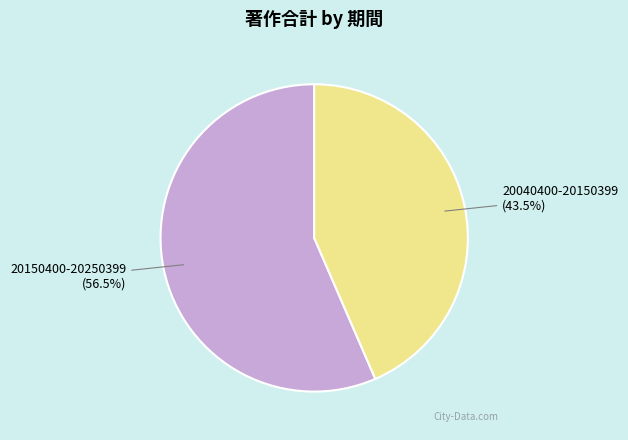

Rank the categories by value from highest to lowest.

20150400-20250399, 20040400-20150399